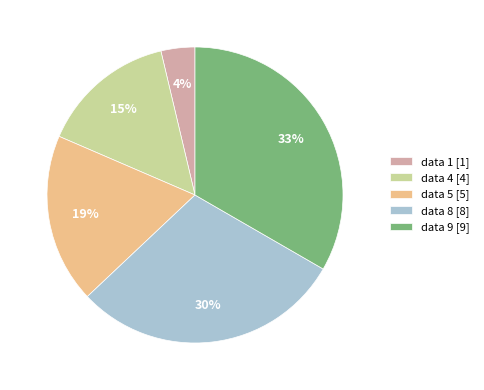

Which has a higher value, data 9 [9] or data 8 [8]?

data 9 [9]